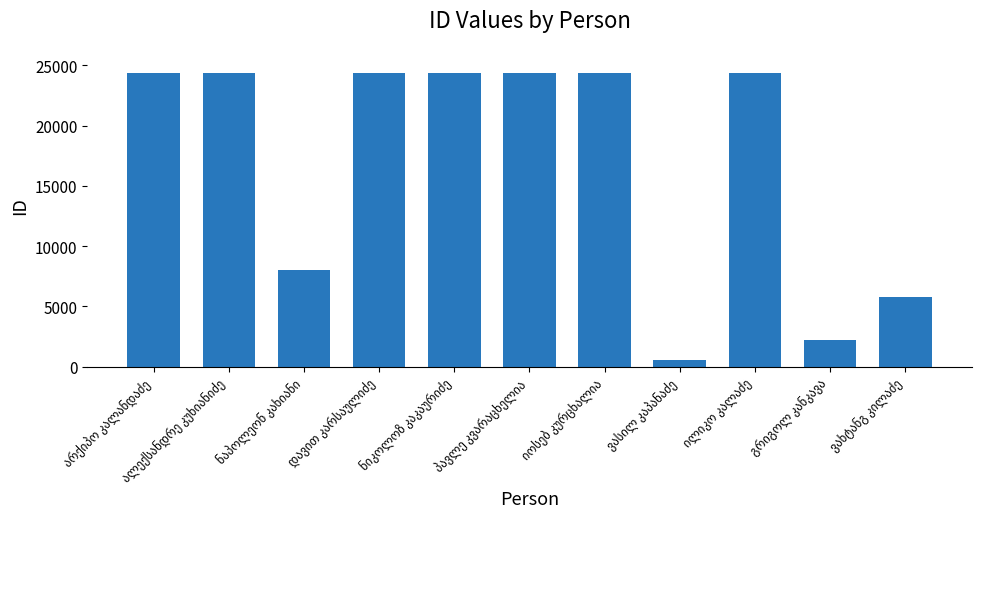

What is the difference between the maximum and minimum values?

23827